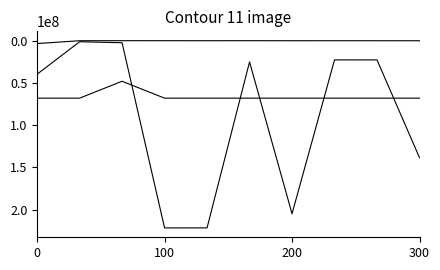

Reading left to right, transcribe all the data shown in this chart.

Against: 39796267	1449443	2607504	221413371	221370078	25225399	204727919	22860983	22896072	138401918
Abstain: 3562413	214916	183932	206135	215435	201054	224064	229935	233318	255824
Broker Non-Votes: 68088806	68088806	48093714	68088806	68088806	68088806	68088806	68088806	68088806	68088806